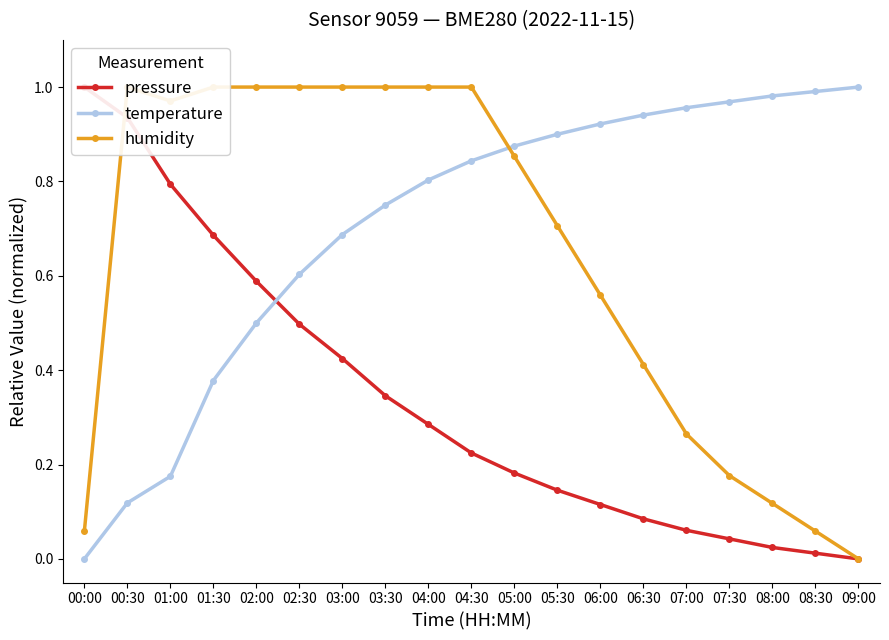

Reading left to right, extract all data points from this chart.

pressure: 1.0	0.9	0.8	0.7	0.6	0.5	0.4	0.3	0.3	0.2	0.2	0.1	0.1	0.1	0.1	0.0	0.0	0.0	0.0
temperature: 0.0	0.1	0.2	0.4	0.5	0.6	0.7	0.8	0.8	0.8	0.9	0.9	0.9	0.9	1.0	1.0	1.0	1.0	1.0
humidity: 0.1	1.0	1.0	1.0	1.0	1.0	1.0	1.0	1.0	1.0	0.9	0.7	0.6	0.4	0.3	0.2	0.1	0.1	0.0